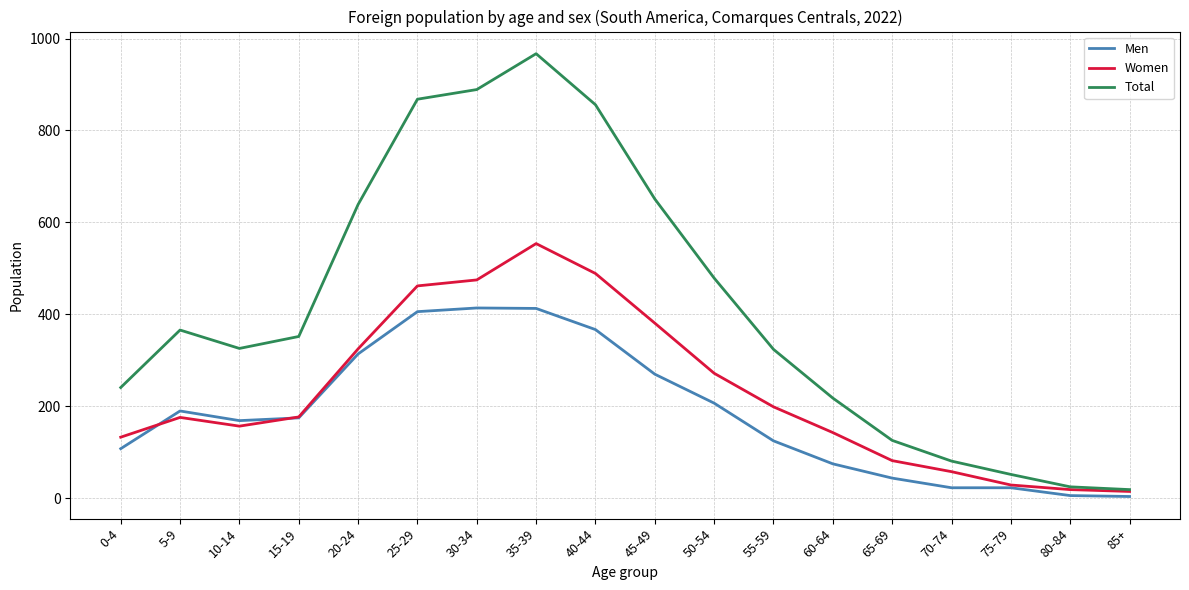

The value of Men at 25-29 is 406. True or false?

True